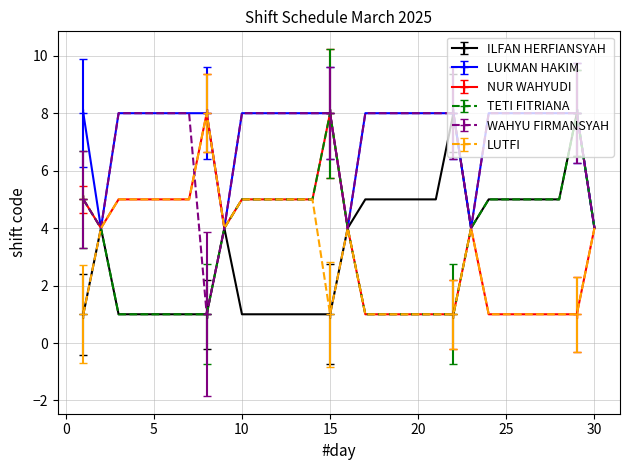

What is the value of the LUKMAN HAKIM point at the 28th from the left?

8